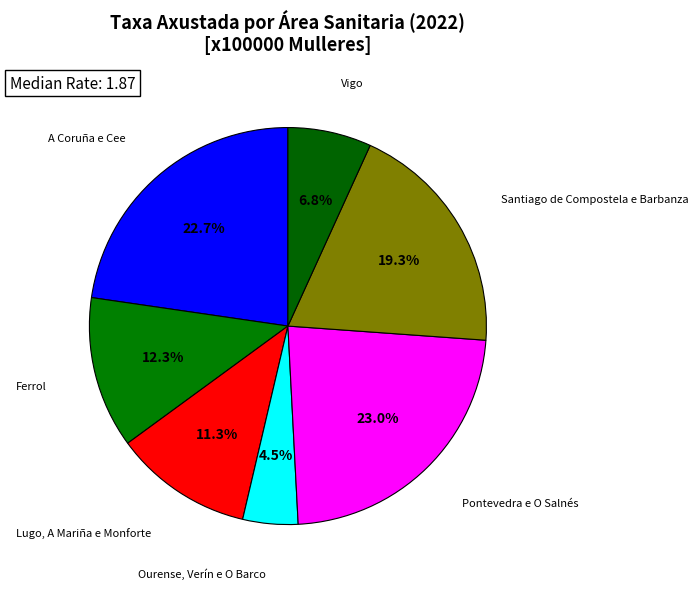

To the nearest percent, what is the average slice percentage?

14%